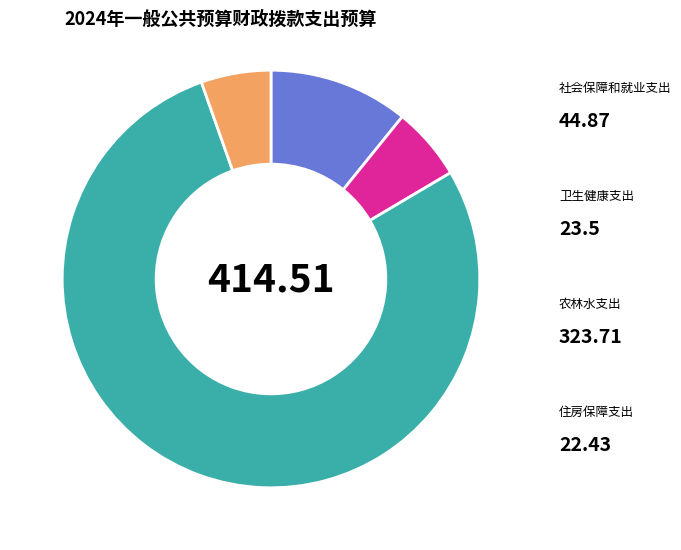

Is there any slice that represents more than half of the pie?

Yes